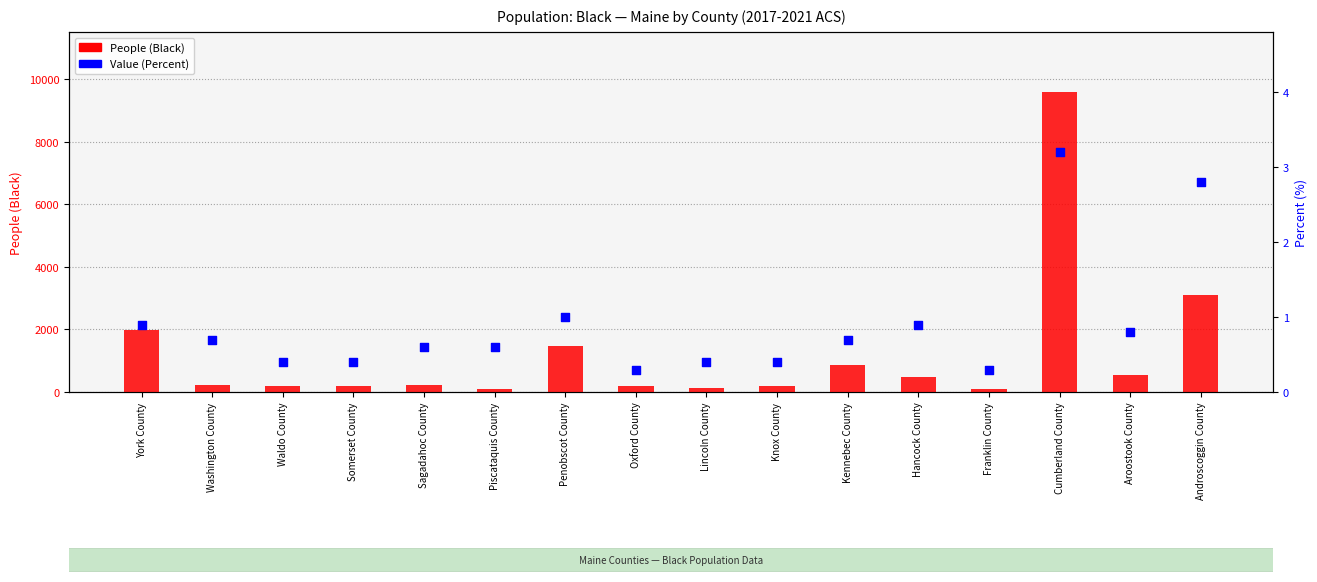

Which series contains the highest Y value?

People (Black)